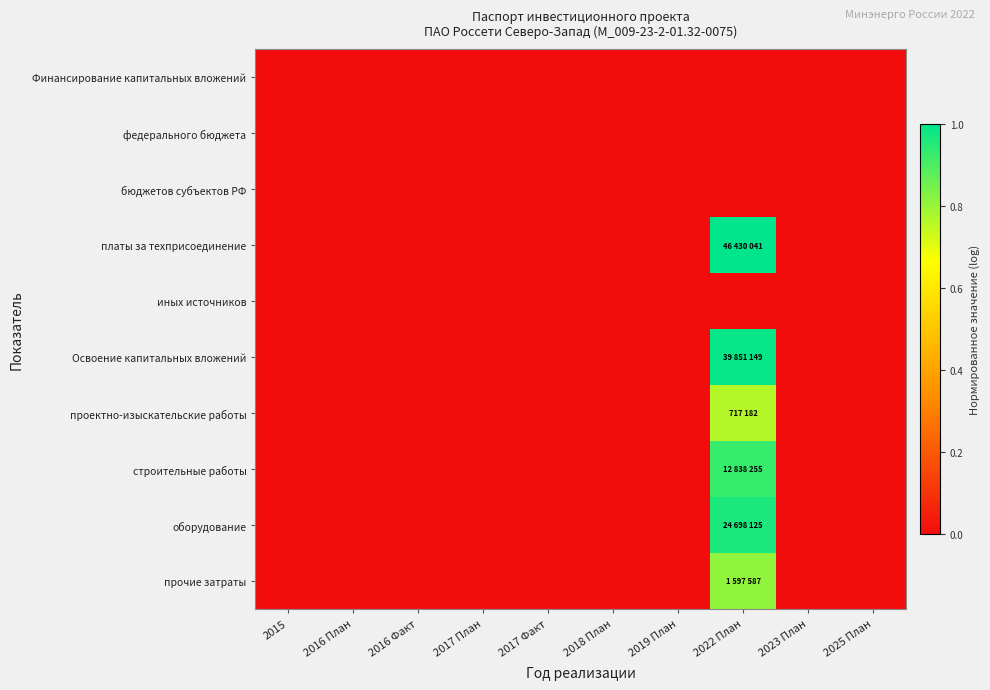

At which category is the sum across all series the highest?

2022 План